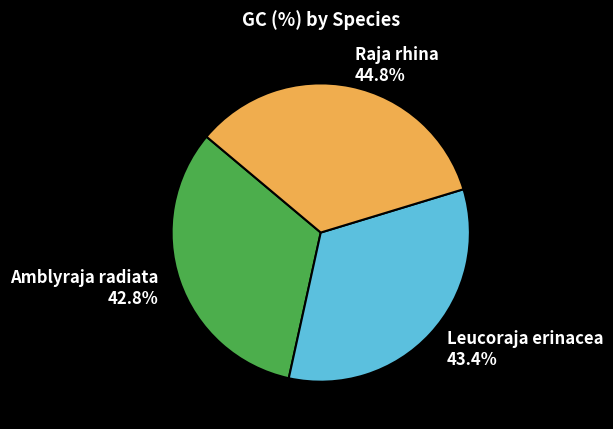

Between Amblyraja radiata and Leucoraja erinacea, which is larger?

Leucoraja erinacea